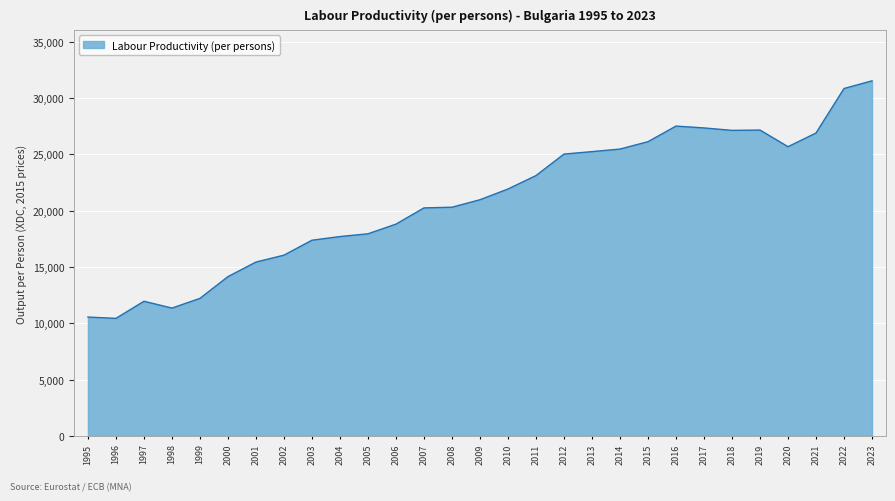

True or false: the data shows 40663.5 at 2015.

False